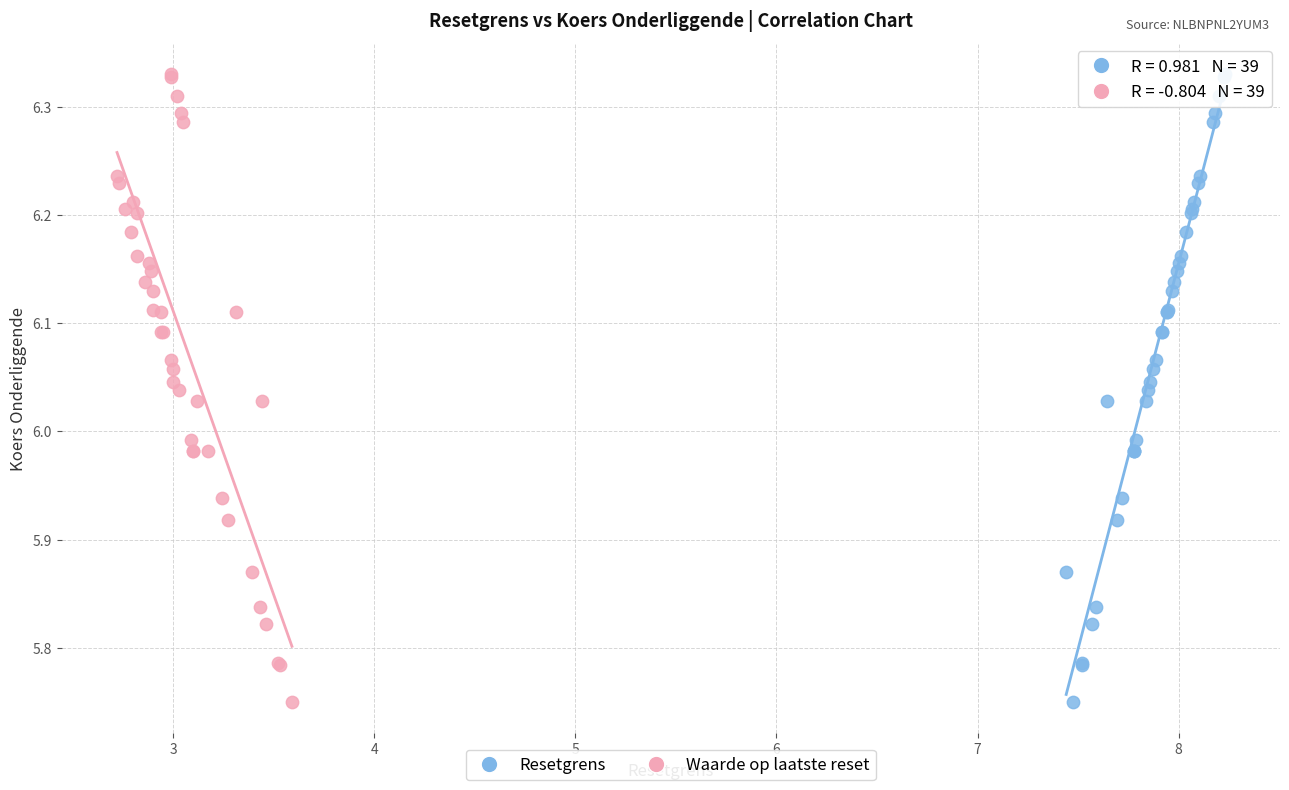

What are all the series names shown in the legend?

Resetgrens, Waarde op laatste reset